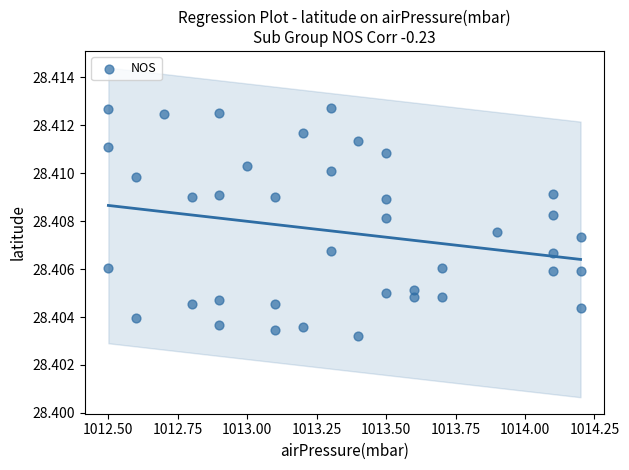

What is the range of X values (max minus min)?

1.7